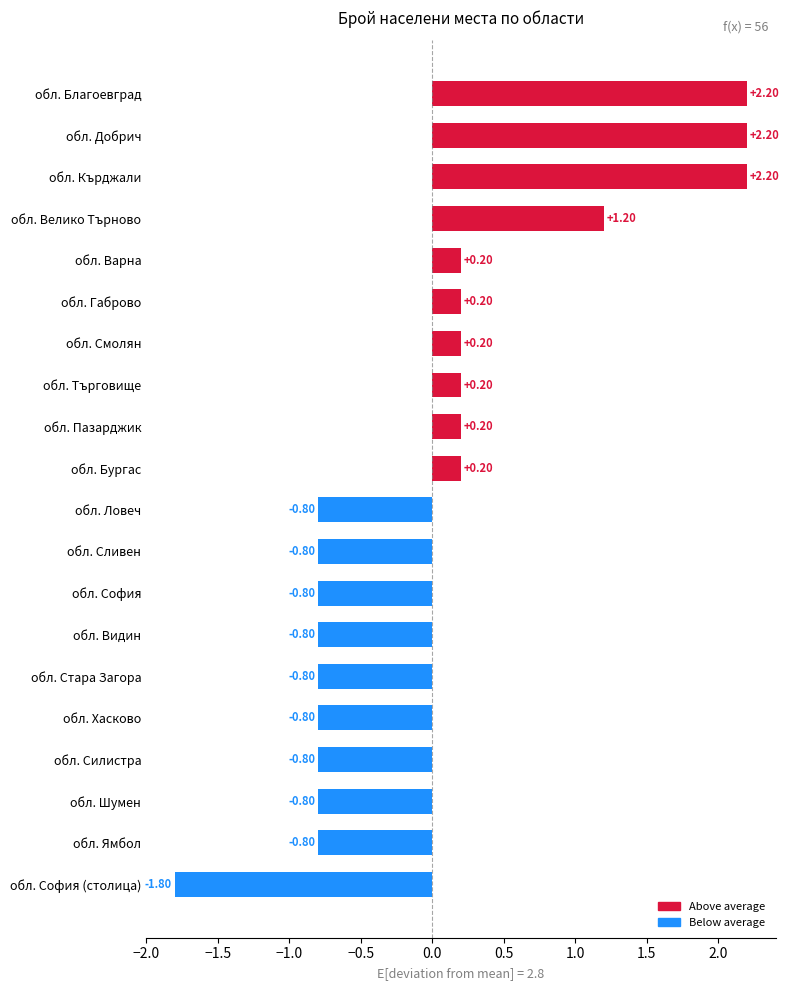

Which category has the lowest value across all series?

обл. София (столица)